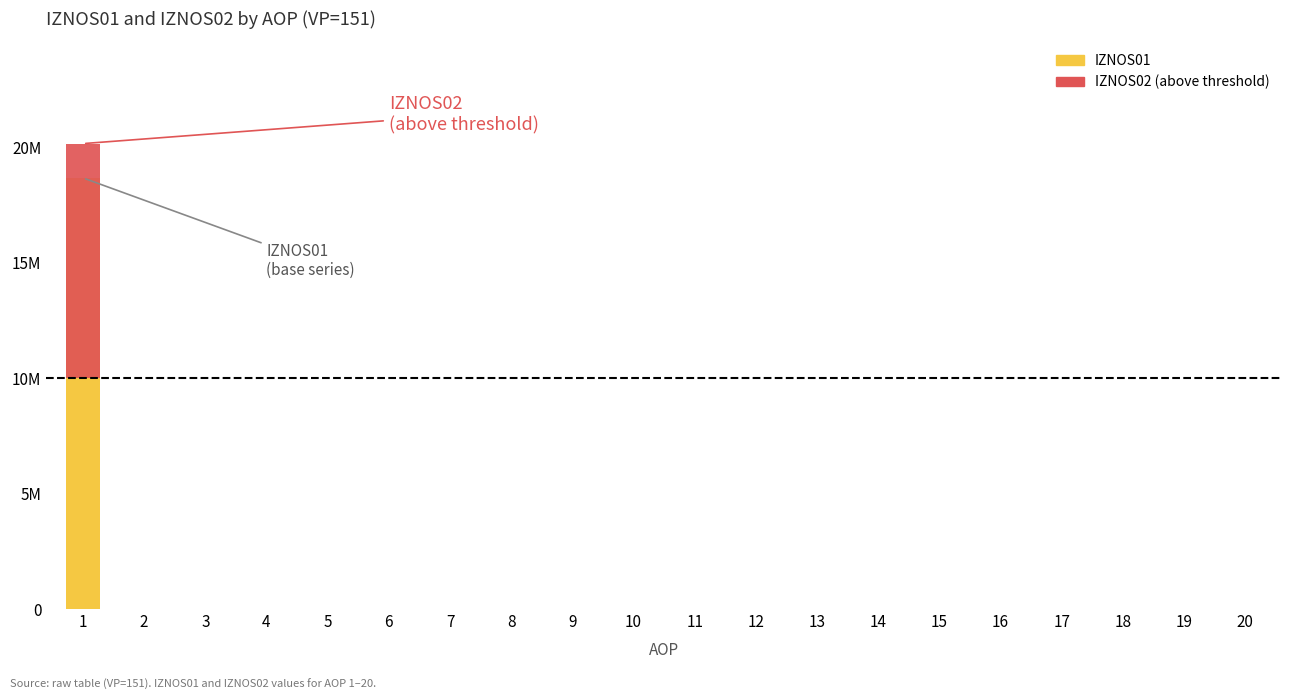

Which series has the largest total across all categories?

IZNOS01